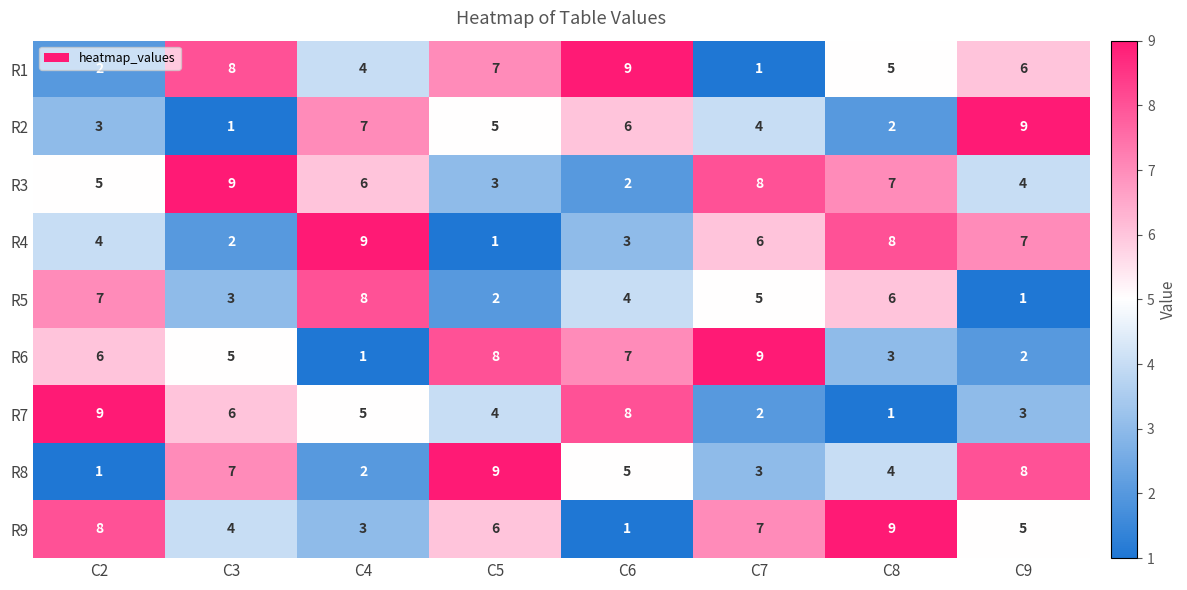

Is it true that R8 equals 3 at C4?

False